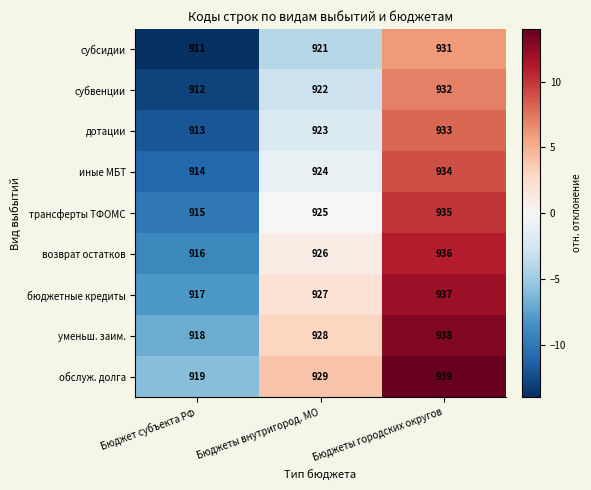

What is the approximate value of дотации at Бюджеты внутригород. МО, to the nearest 10?

920